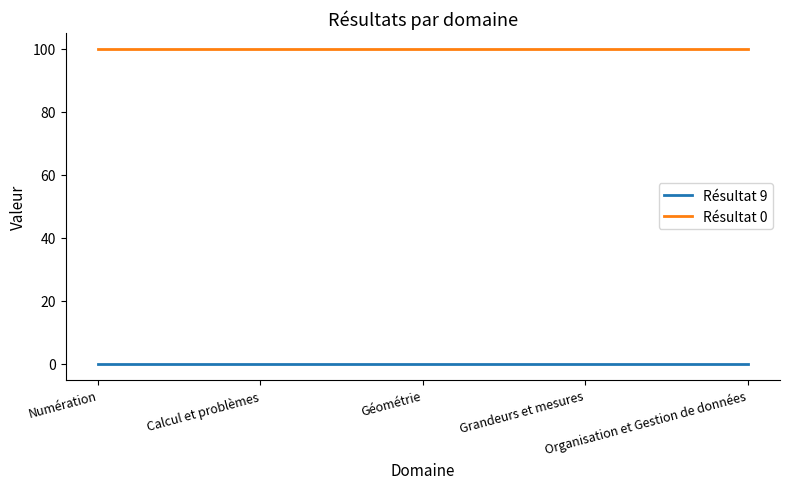

True or false: Résultat 9 and Résultat 0 cross at least once.

False